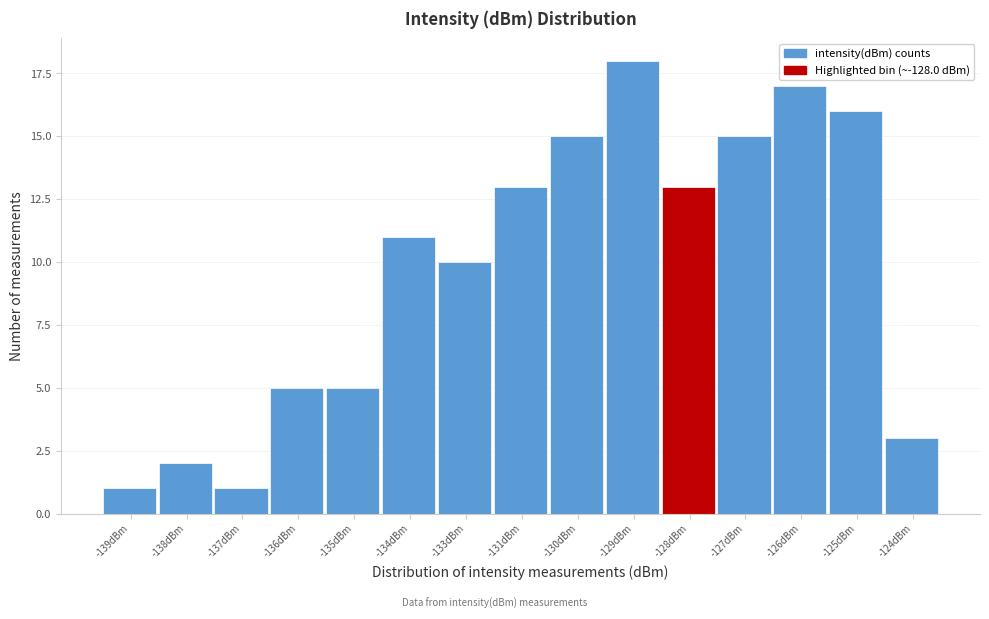

Reading left to right, transcribe all the data shown in this chart.

1	2	1	5	5	11	10	13	15	18	13	15	17	16	3